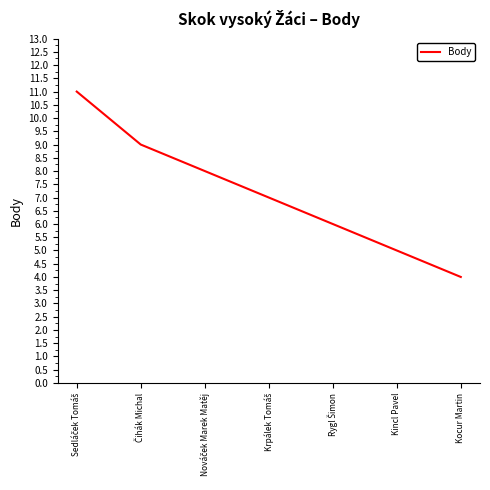

Which category has the lowest value across all series?

Kocur Martin